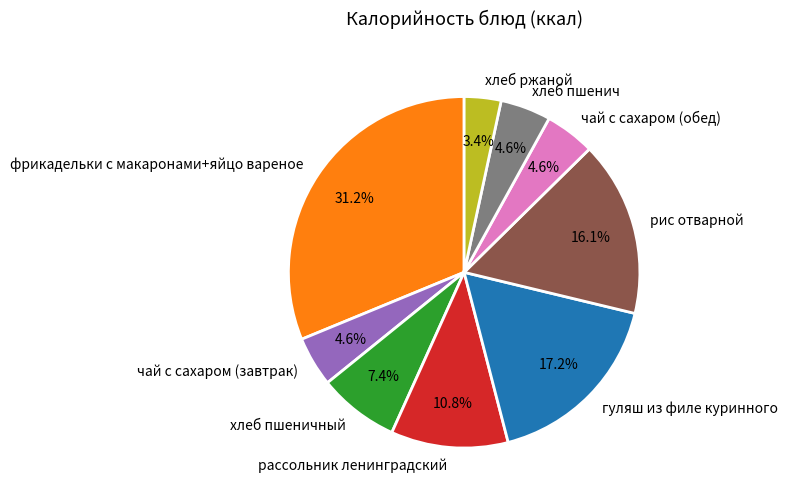

Approximately how many times larger is the value at чай с сахаром (обед) compared to хлеб пшеничный?

0.6